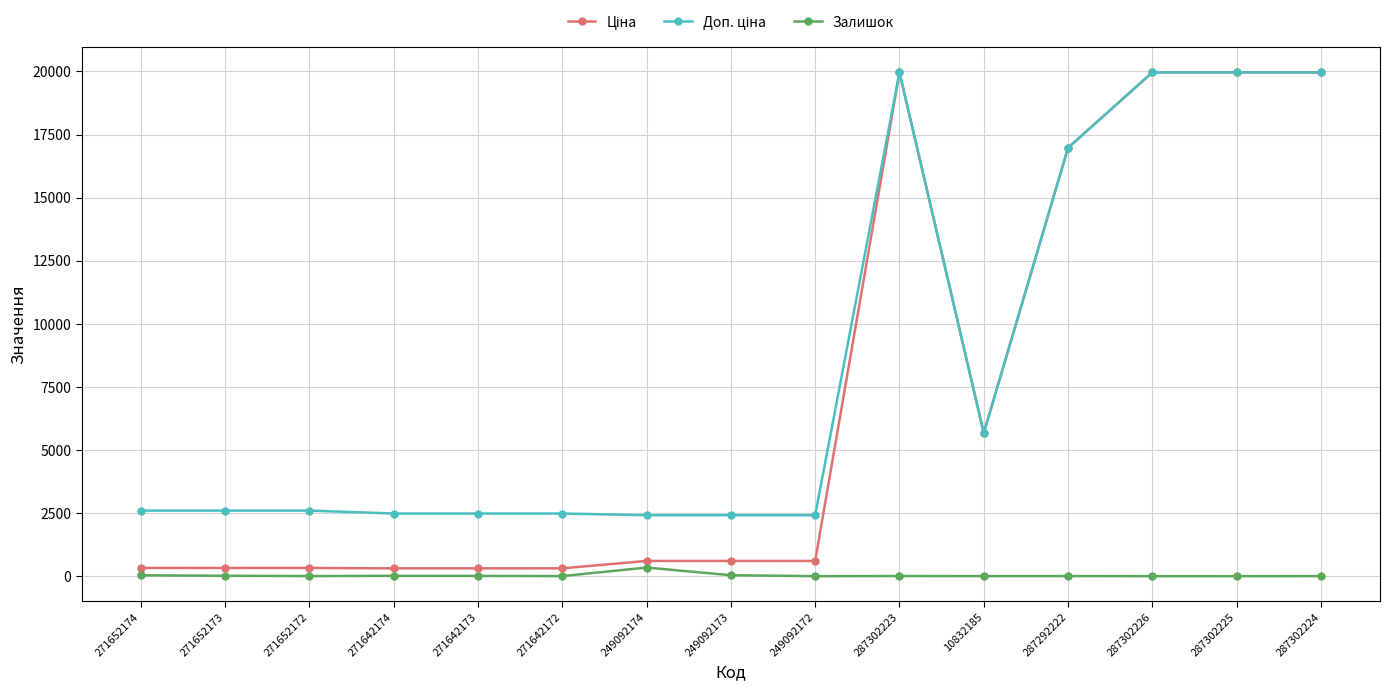

How many series are shown in this chart?

3